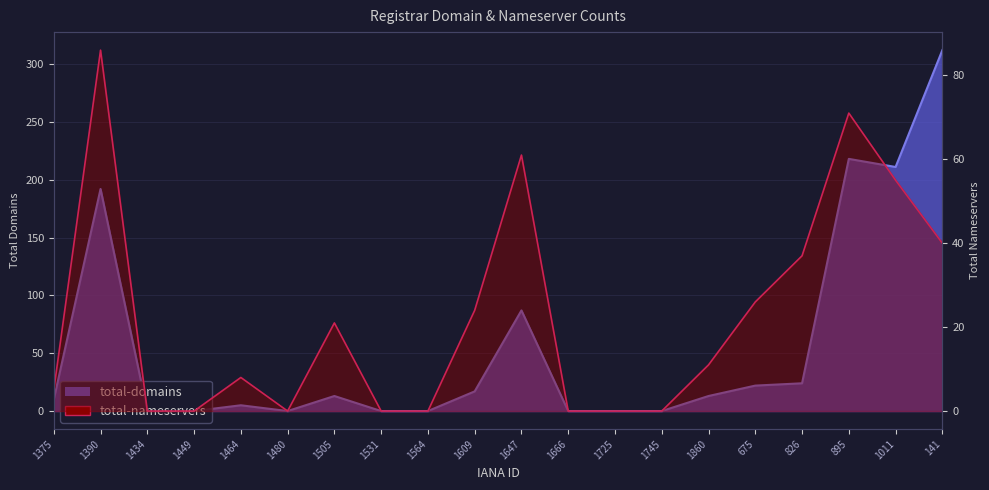

The total-nameservers series shows 0 at 1725. True or false?

True